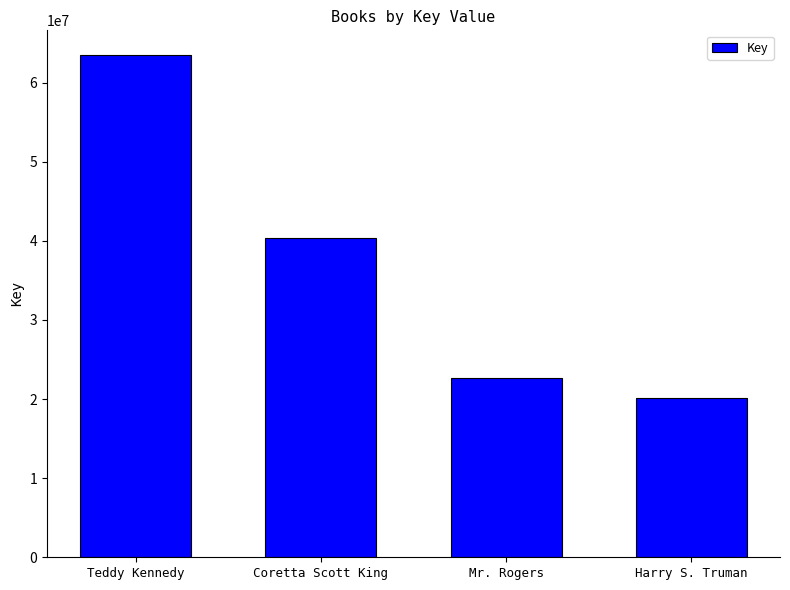

Reading right to left, transcribe all the data shown in this chart.

Harry S. Truman=20130369	Mr. Rogers=22658765	Coretta Scott King=40405688	Teddy Kennedy=63426182